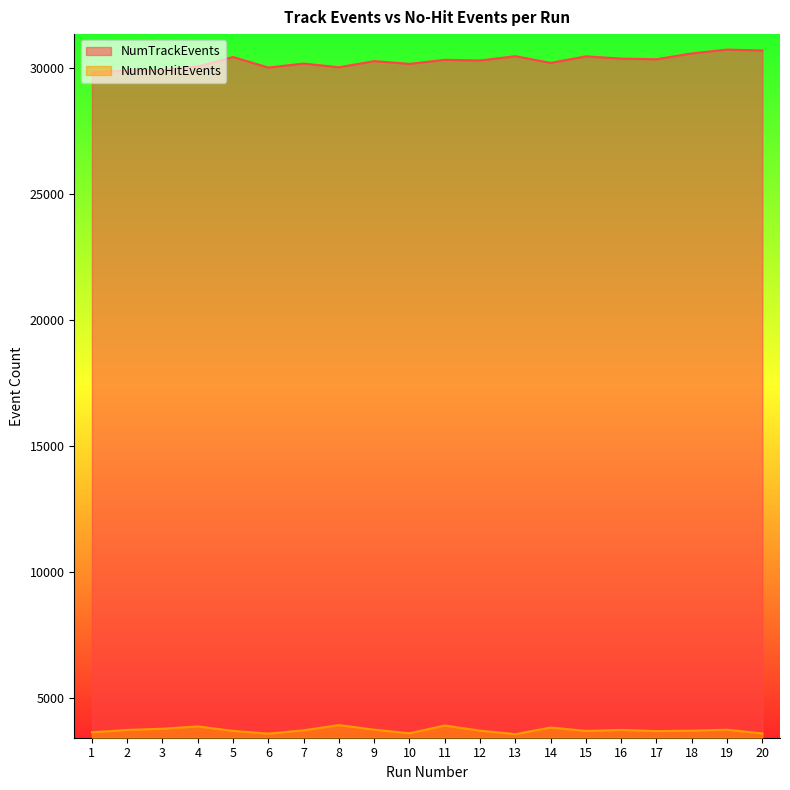

Is it true that NumNoHitEvents equals 3680 at 15?

True